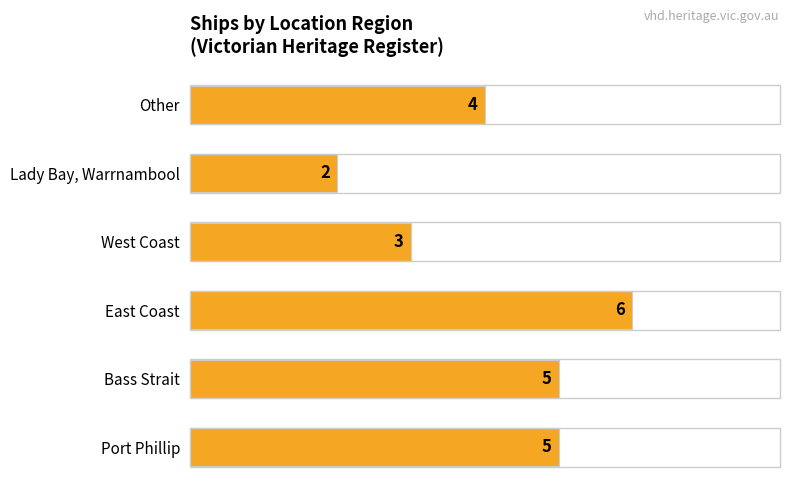

What is the change in value from East Coast to Lady Bay, Warrnambool?

-4